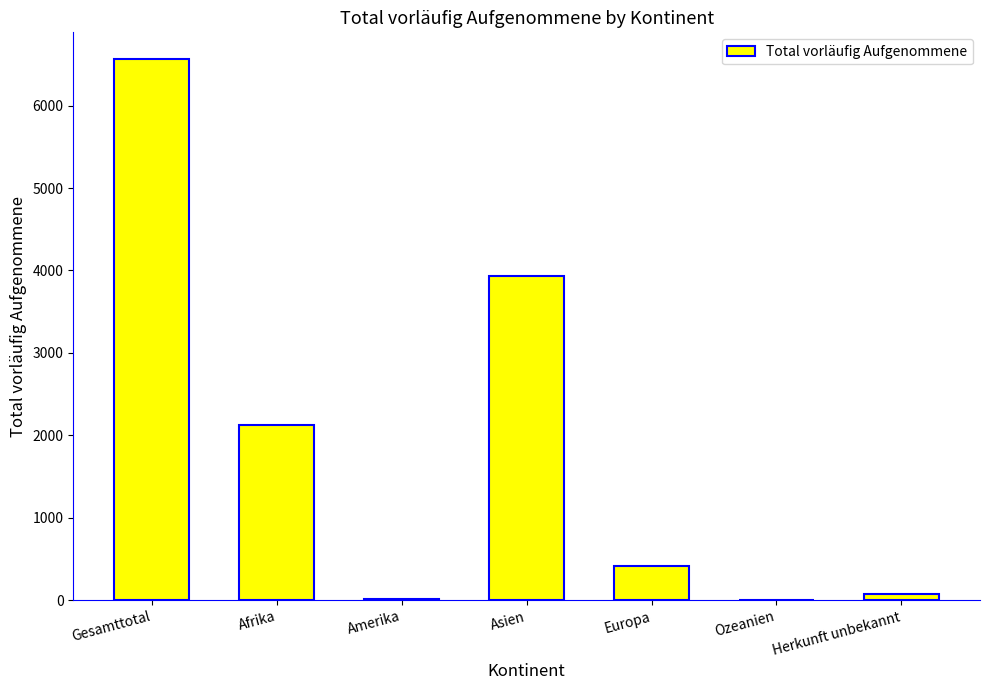

Between Europa and Herkunft unbekannt, which is larger?

Europa